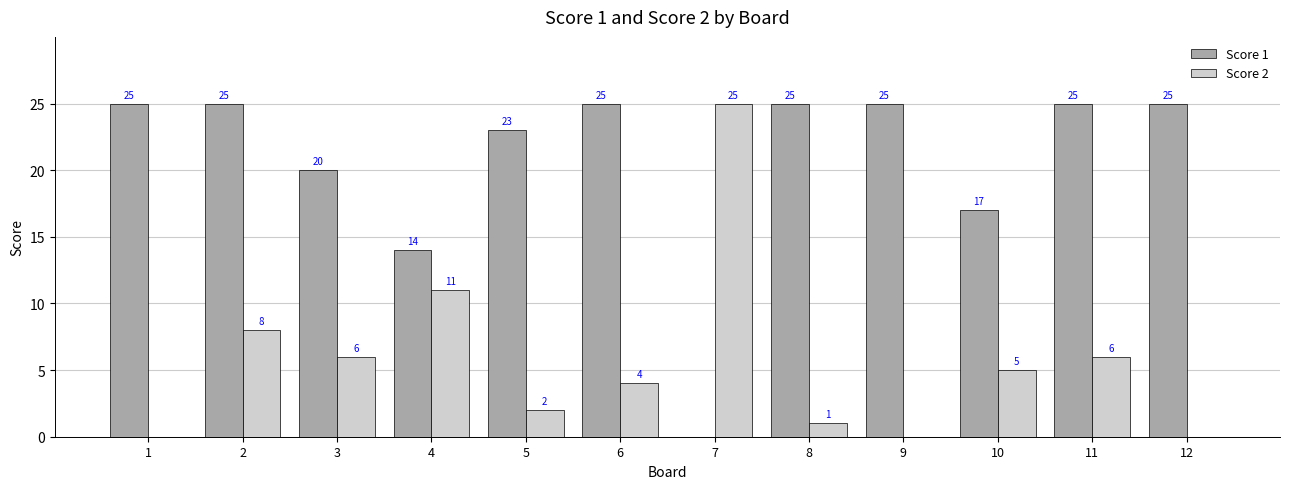

Between 2 and 11, which series saw the biggest shift?

Score 2